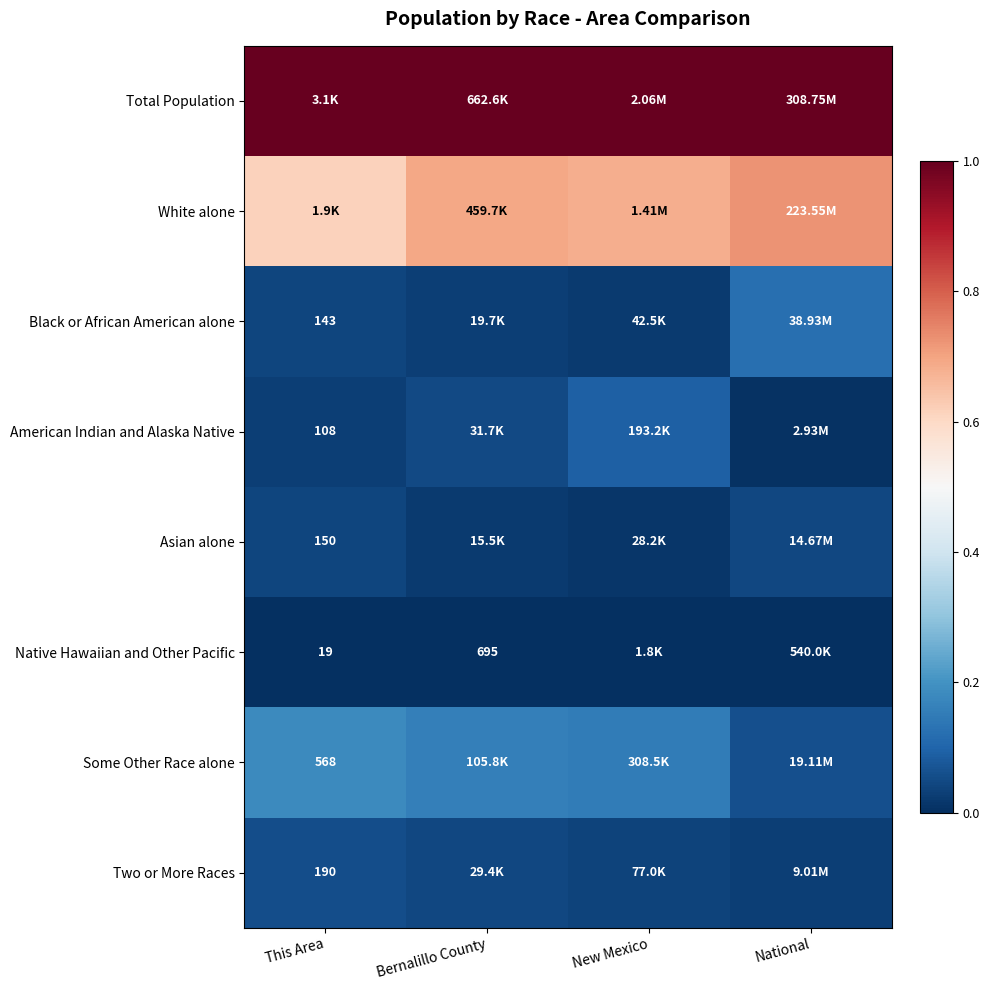

The value of American Indian and Alaska Native at Bernalillo County is 0.0. True or false?

False